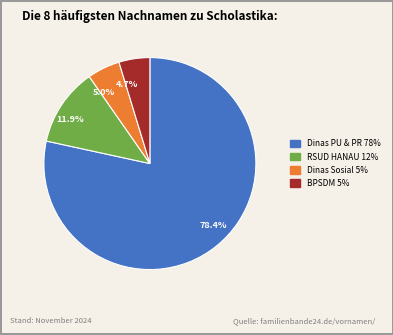

Which has a higher value, 5.0% or 78.4%?

78.4%